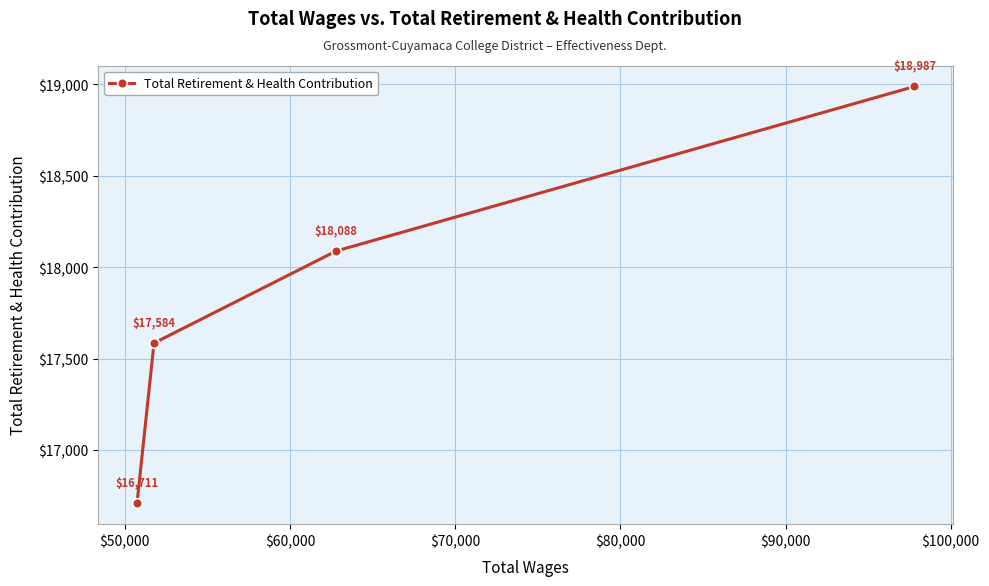

Count the number of values greater than 18087.

2